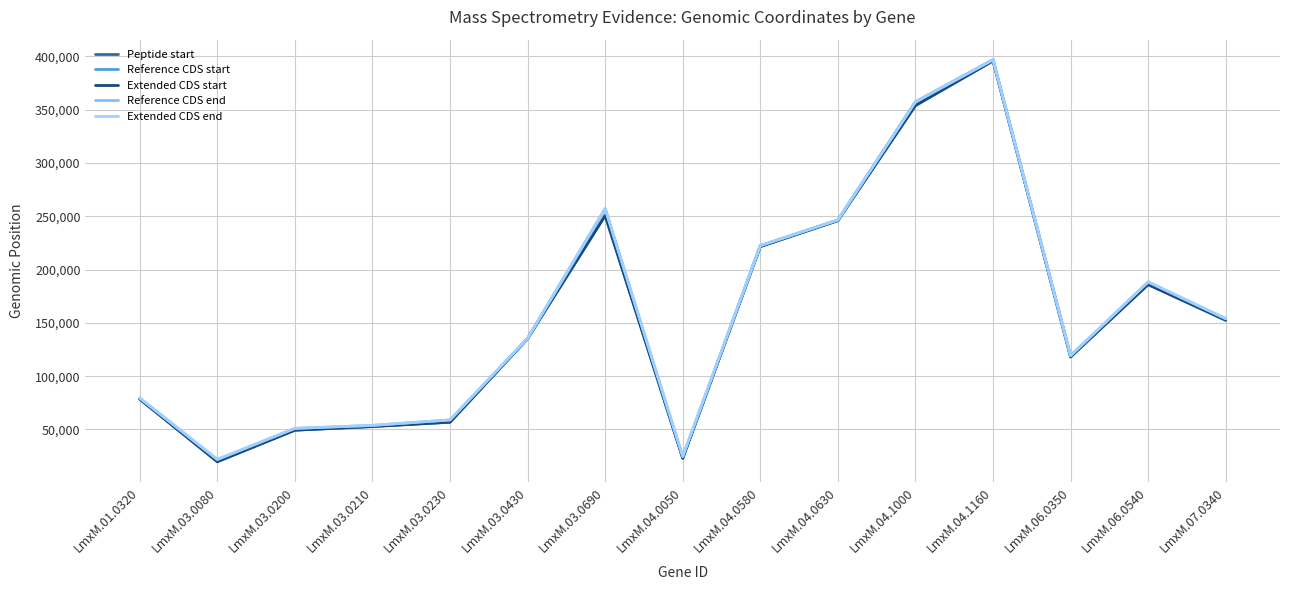

What is the value of the Reference CDS end point at the 12th from the left?

396837